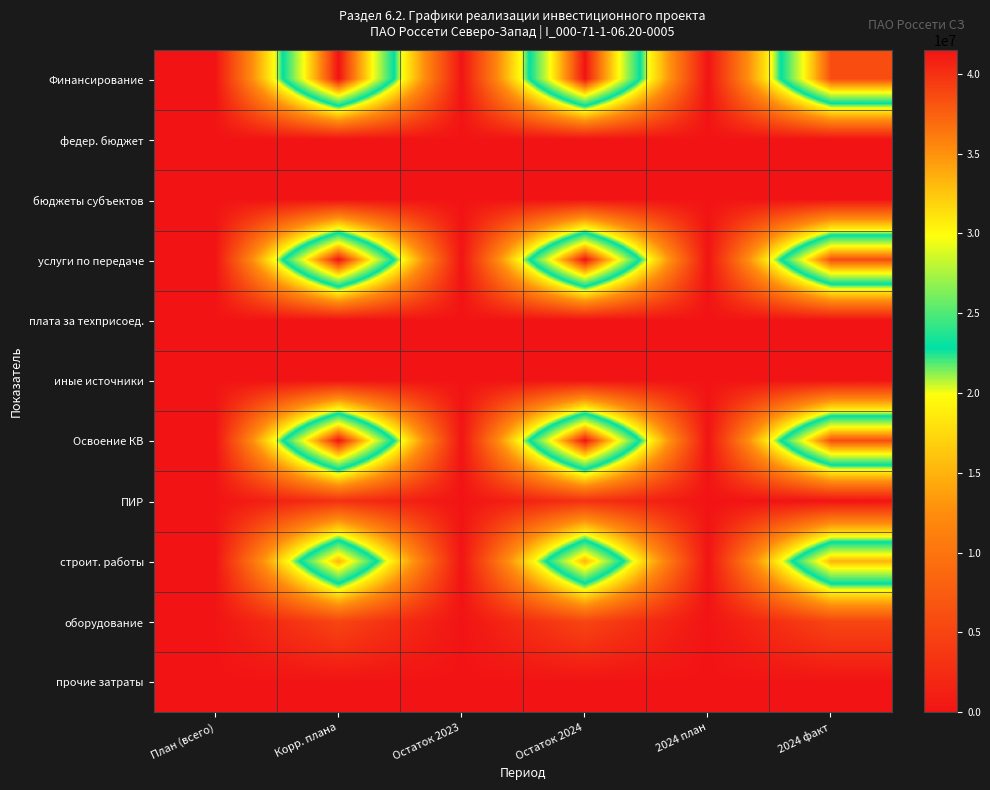

Which label corresponds to the smallest value in the chart?

План (всего)